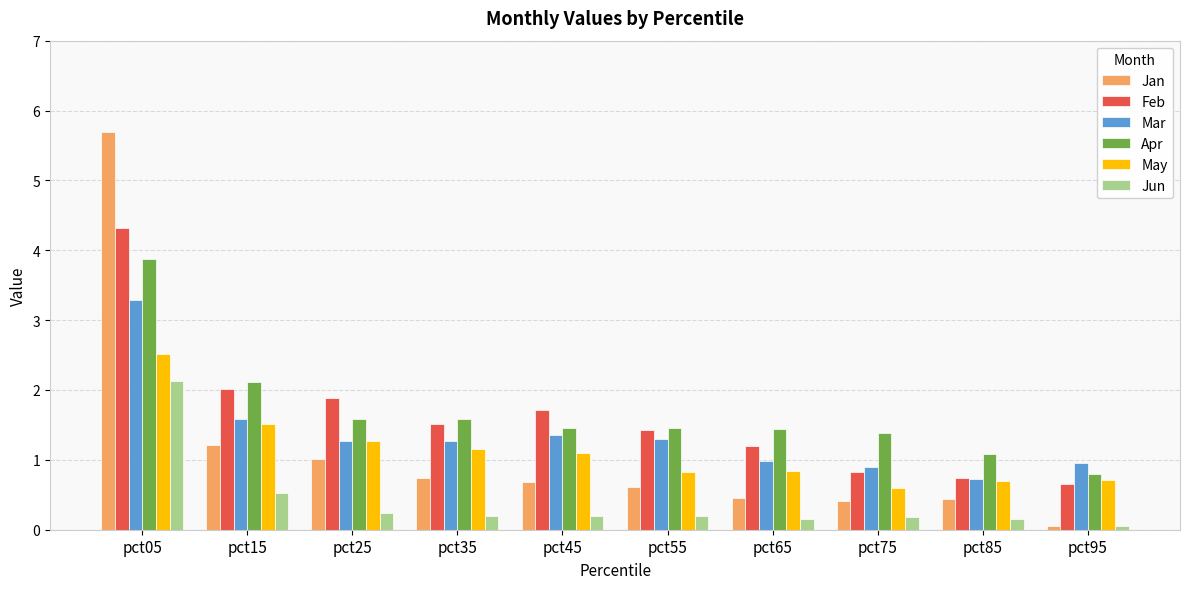

At which category is the sum across all series the highest?

pct05